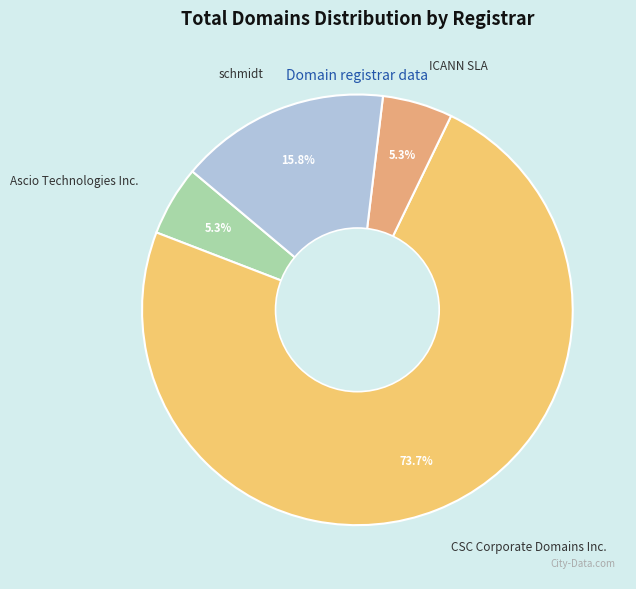

What is the total percentage of ICANN SLA and CSC Corporate Domains Inc.?

78.9%